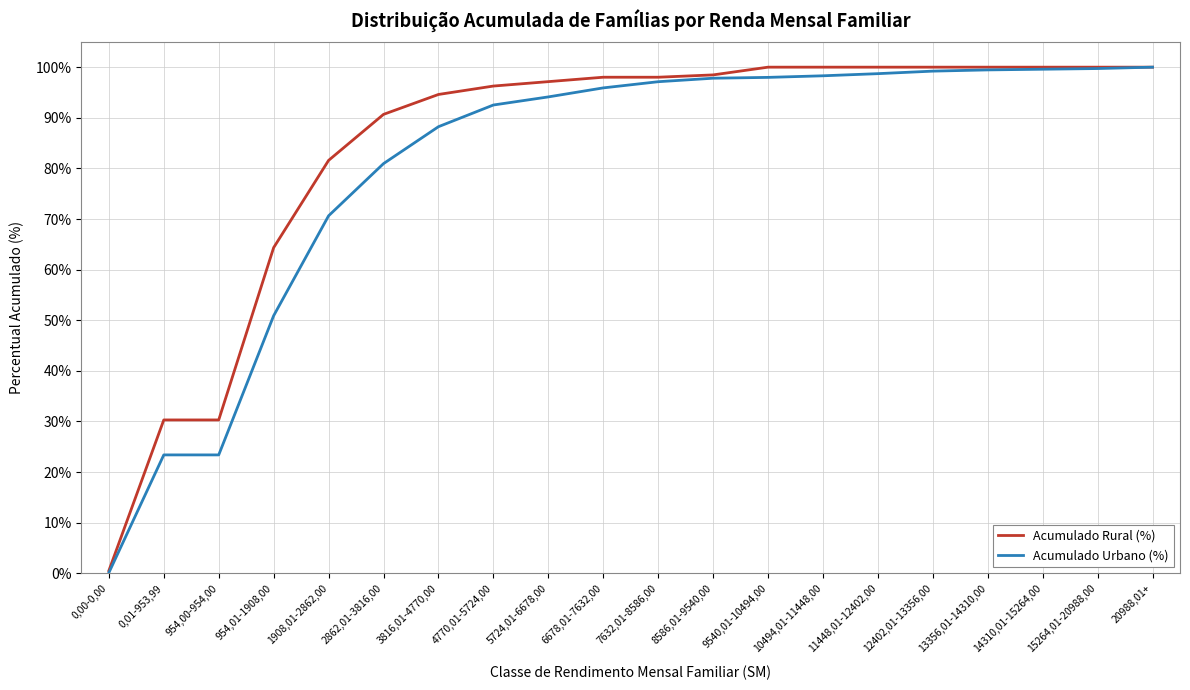

What is the maximum value for Acumulado Urbano (%)?

100.0